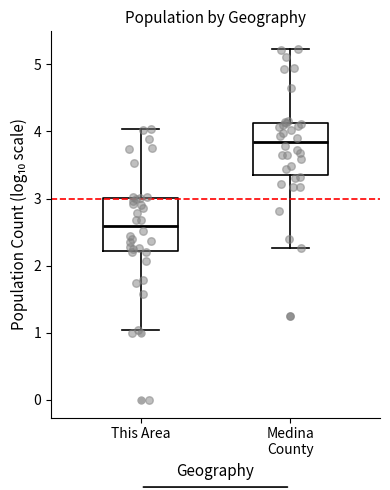

Which box's median line is the lowest?

This Area